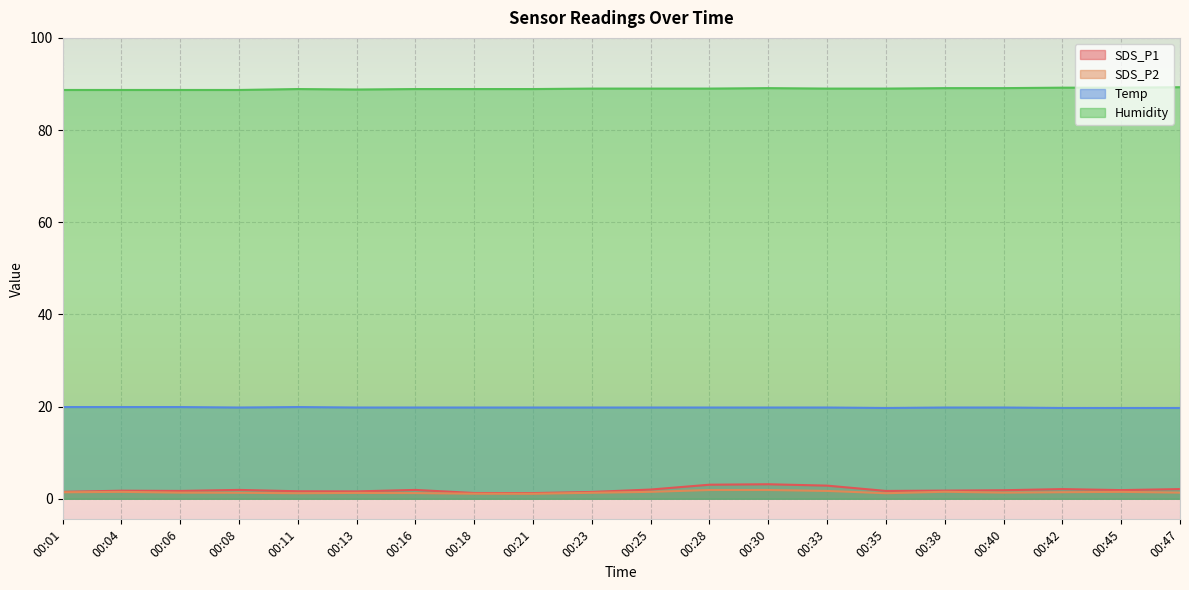

What is the value of the SDS_P2 point at the 20th from the left?

1.3